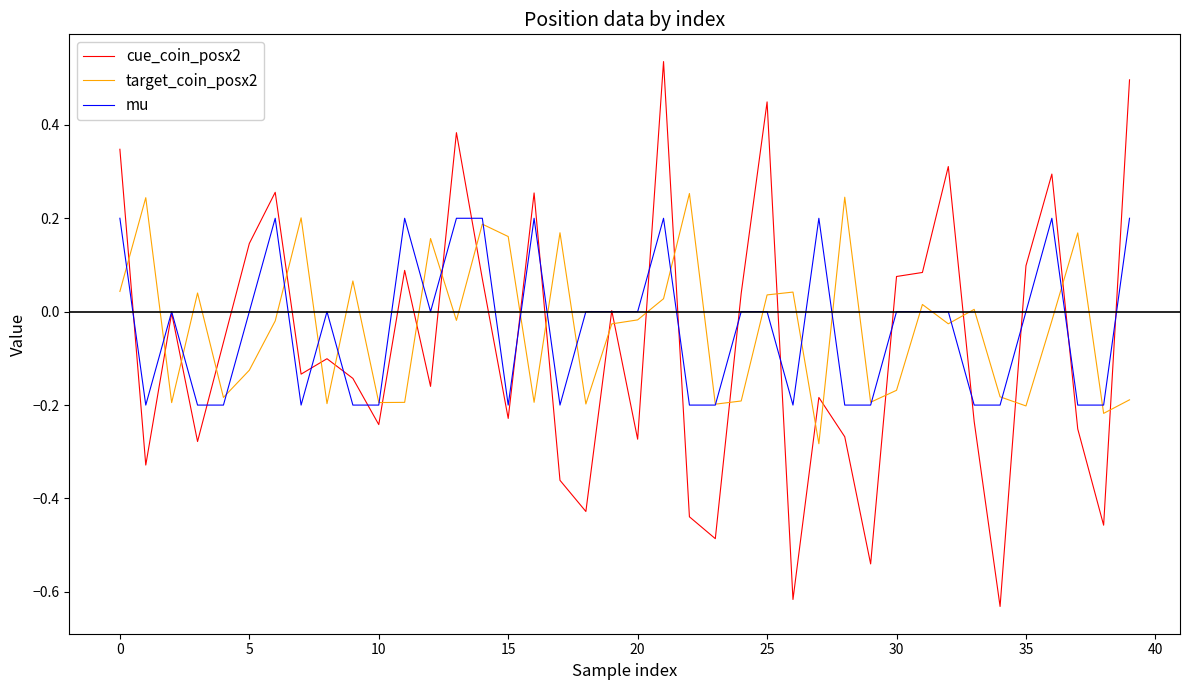

Does the chart have visible grid lines?

No